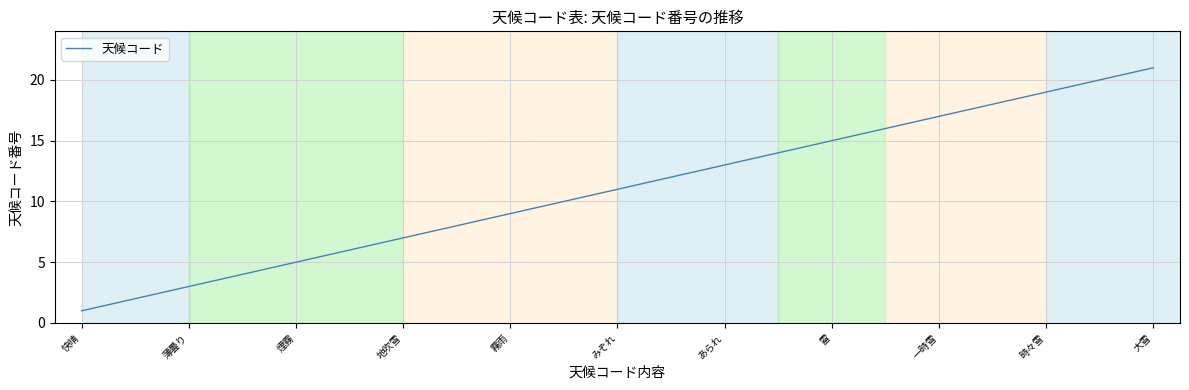

Does the chart have visible grid lines?

Yes